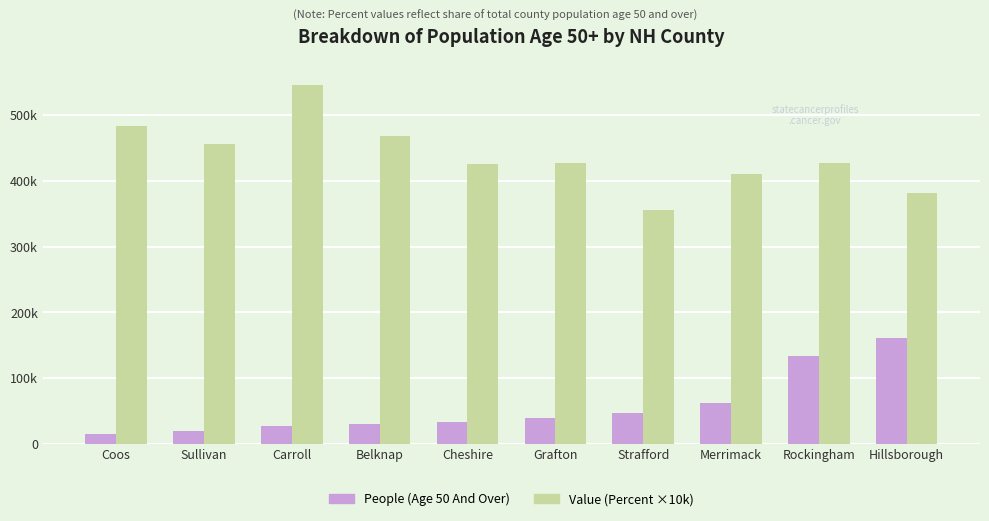

Which series changed the most between Grafton and Rockingham?

People (Age 50 And Over)